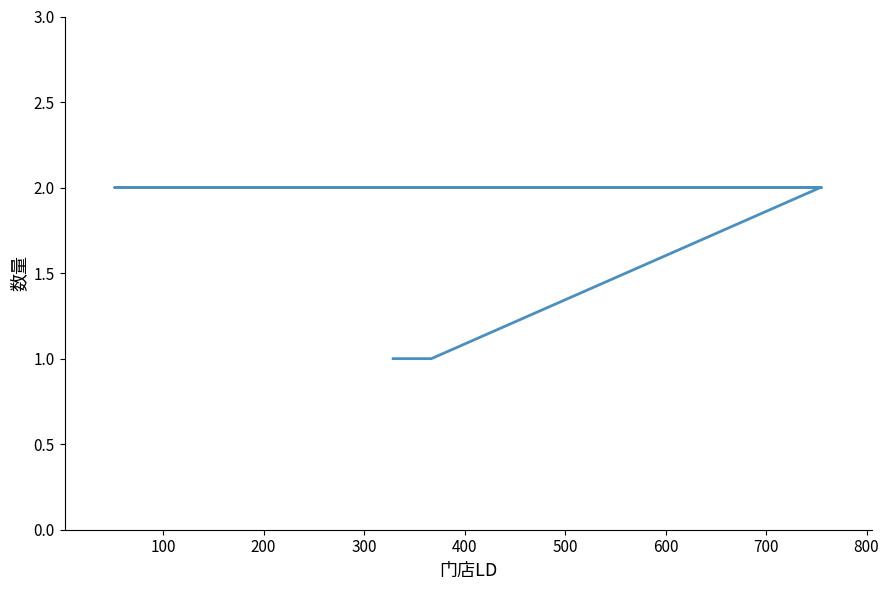

How many data points are less than 2?

2